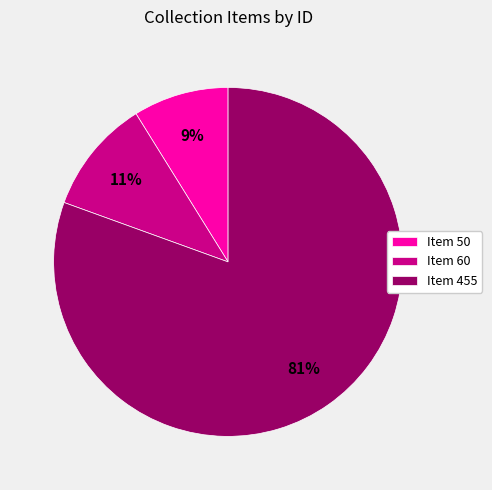

True or false: Item 455 accounts for 67% of the total.

False